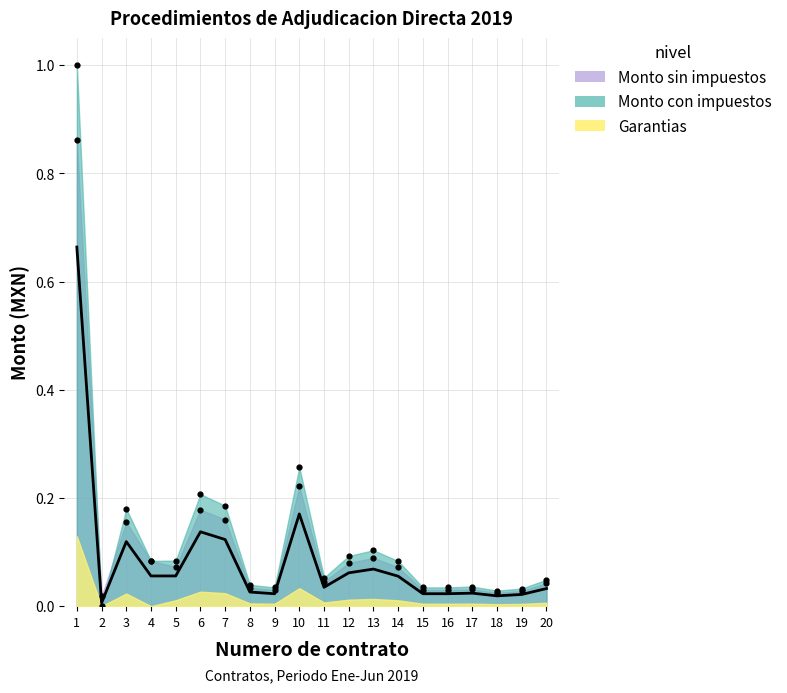

What are all the series names shown in the legend?

Monto sin impuestos, Monto con impuestos, Garantias